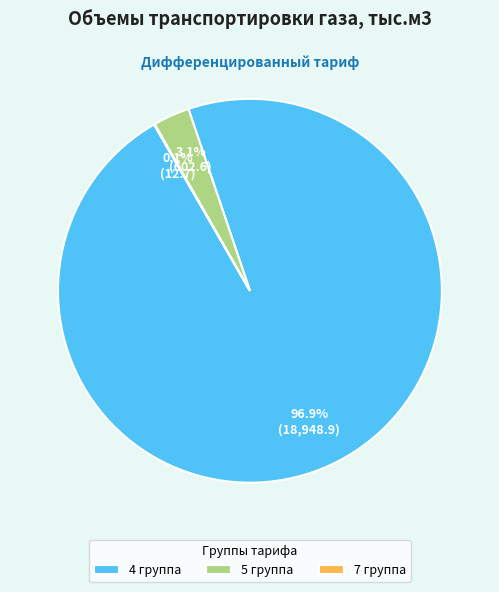

The 5 группа slice represents 3% of the pie. True or false?

True